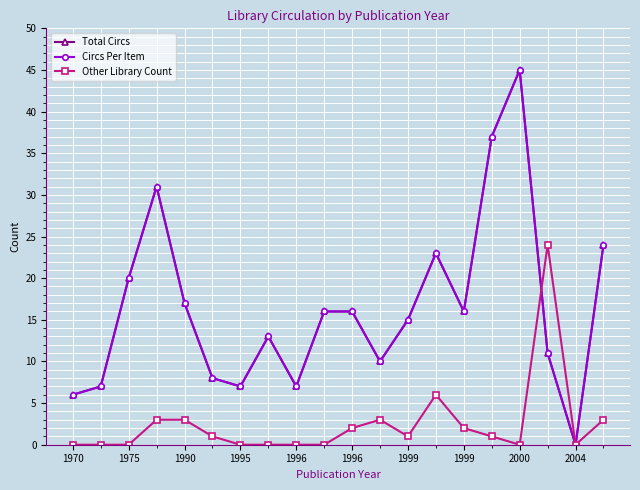

What is the sum of all Circs Per Item values?

329